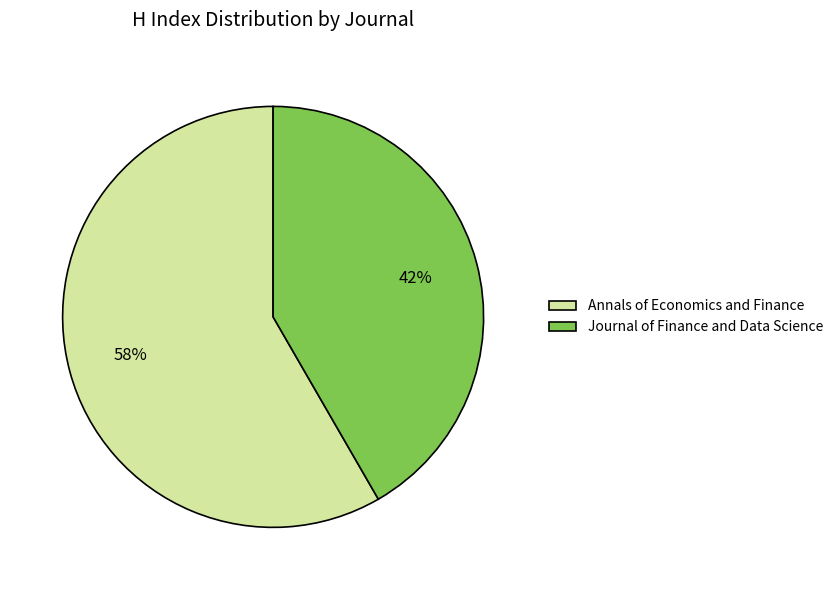

What is the ratio of the value at Journal of Finance and Data Science to the value at Annals of Economics and Finance?

0.7